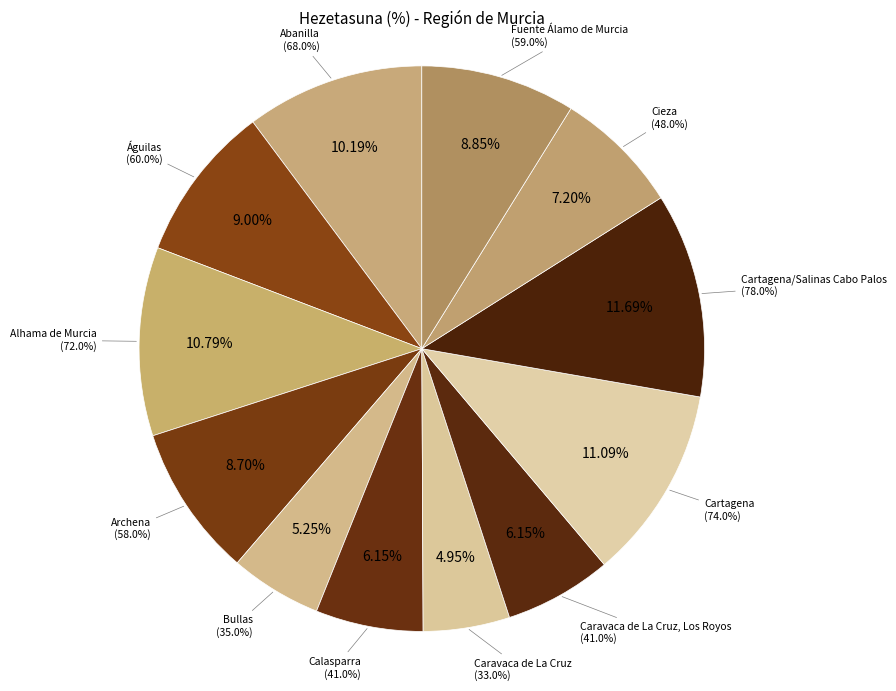

What percentage do Bullas and Archena together represent?

13.9%